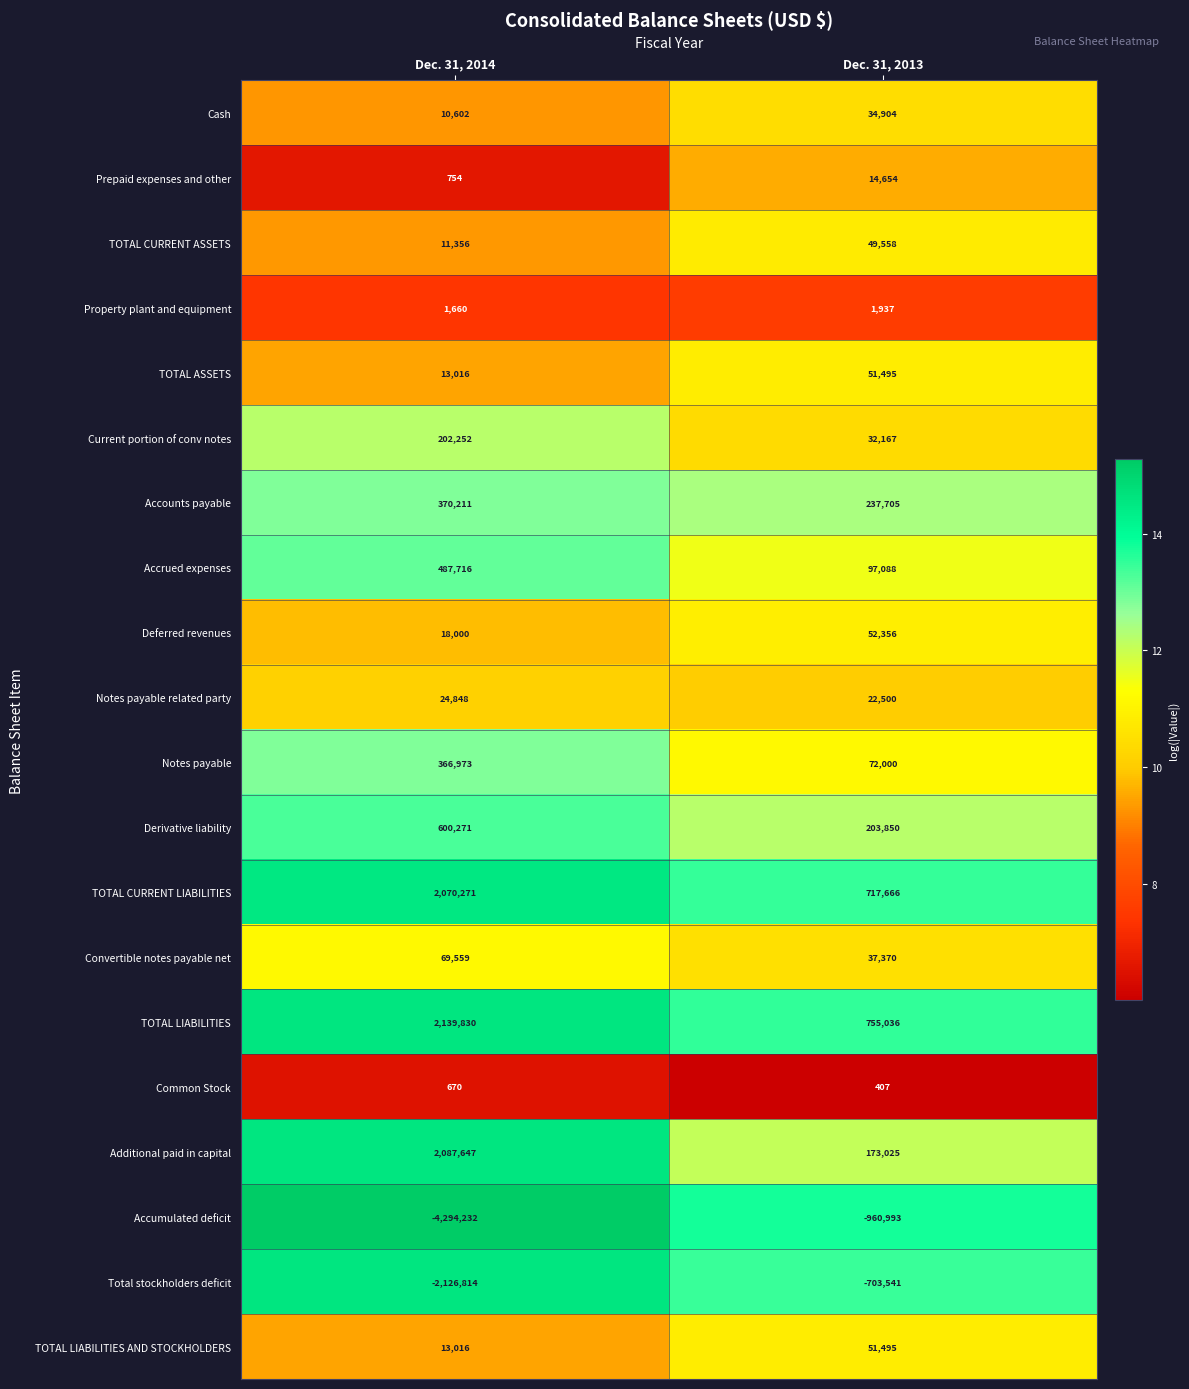

At which category does the chart reach its peak across all series?

Dec. 31, 2014